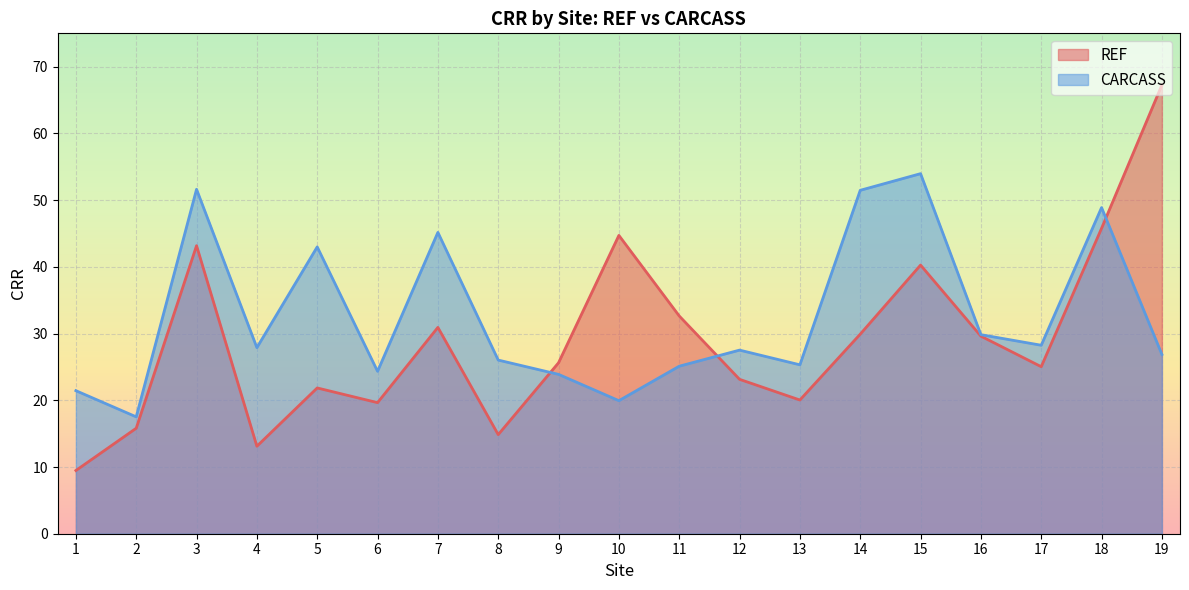

Count the number of data series in this chart.

2